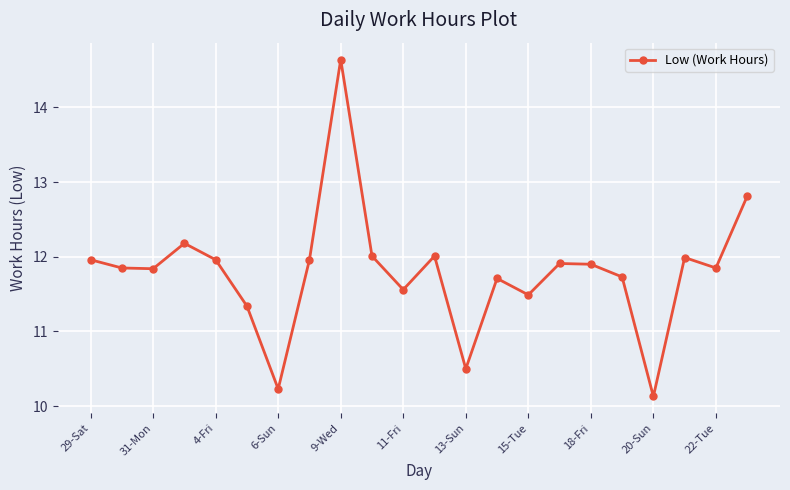

Is this an area chart (filled region under the line)?

No